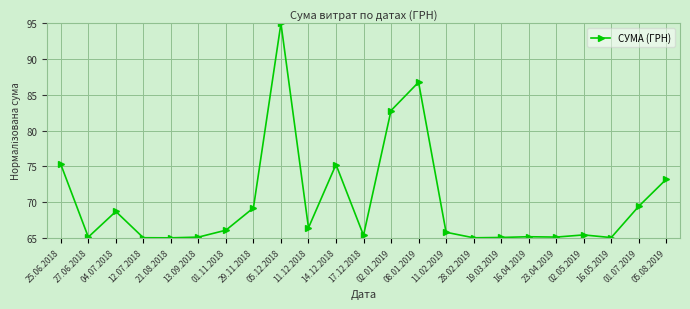

True or false: there are more than 1 points higher than both neighbors.

True